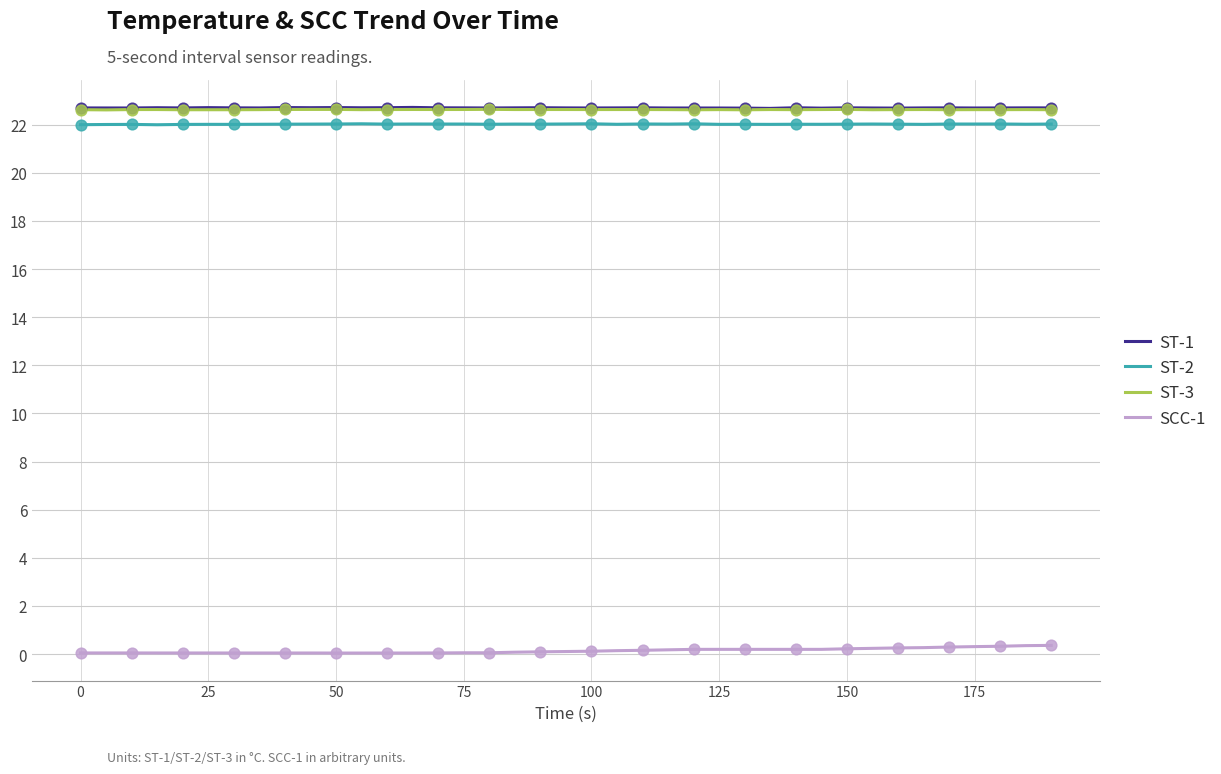

Which series contains the lowest Y value?

SCC-1